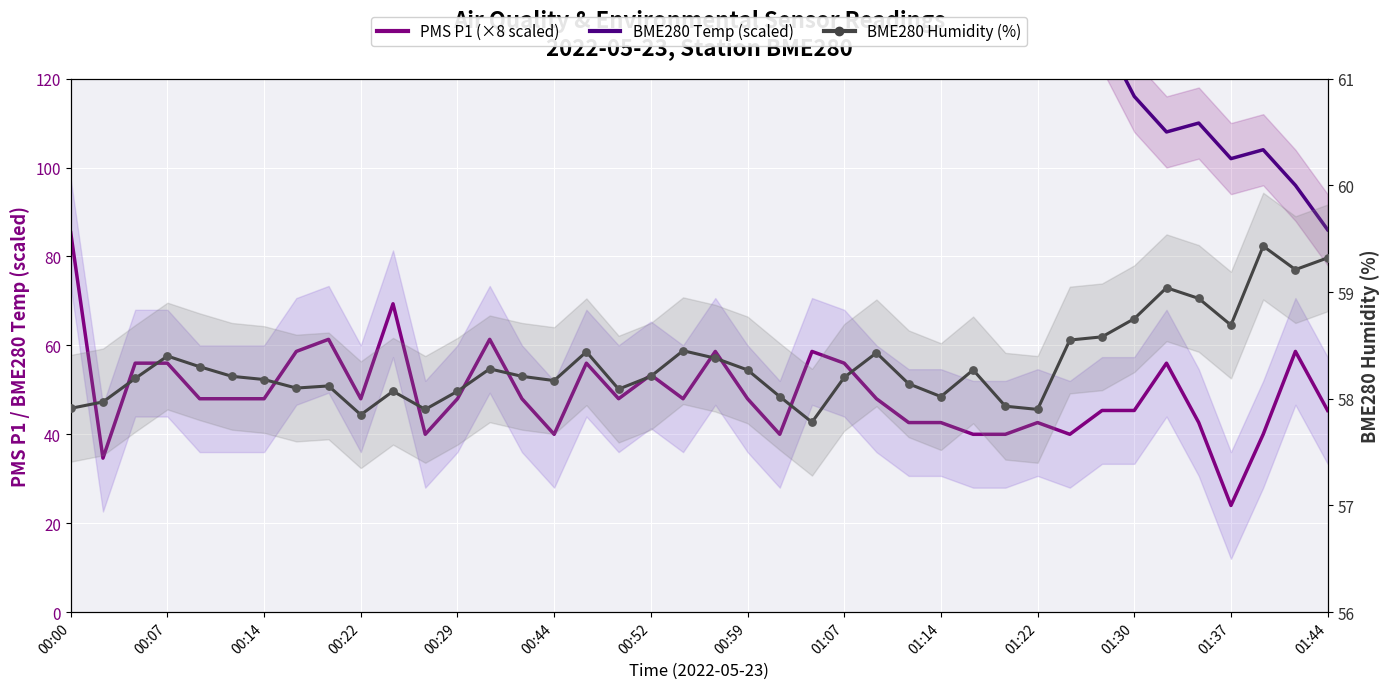

What is the total value across all series at 00:44?

248.2